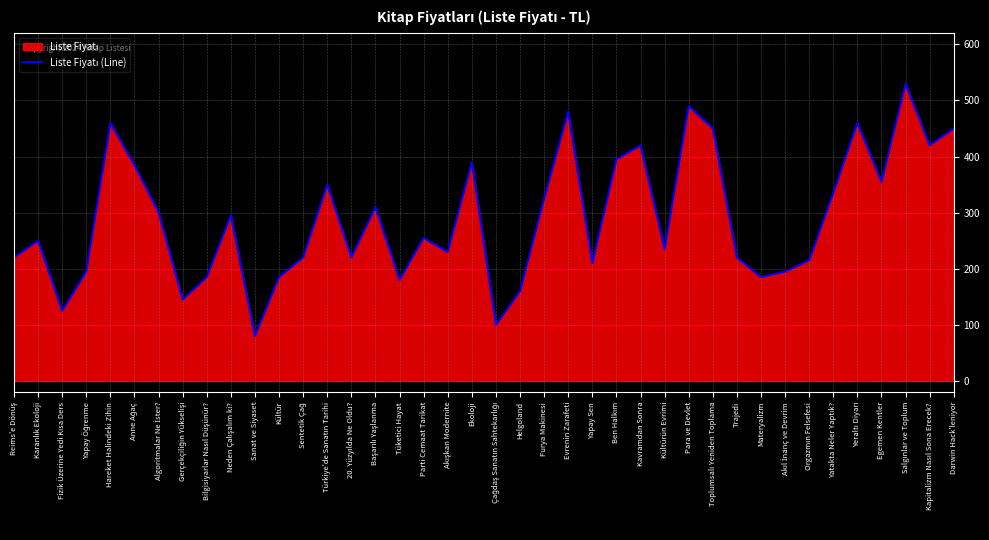

How many points are lower than both their immediate neighbors (excluding endpoints)?

12